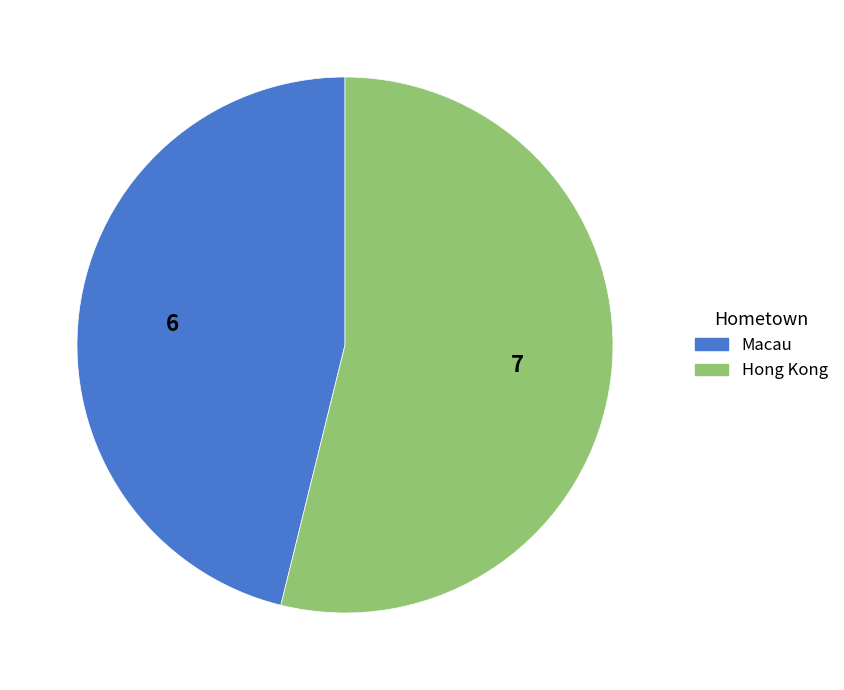

What is the ratio of the value at Hong Kong to the value at Macau?

1.2